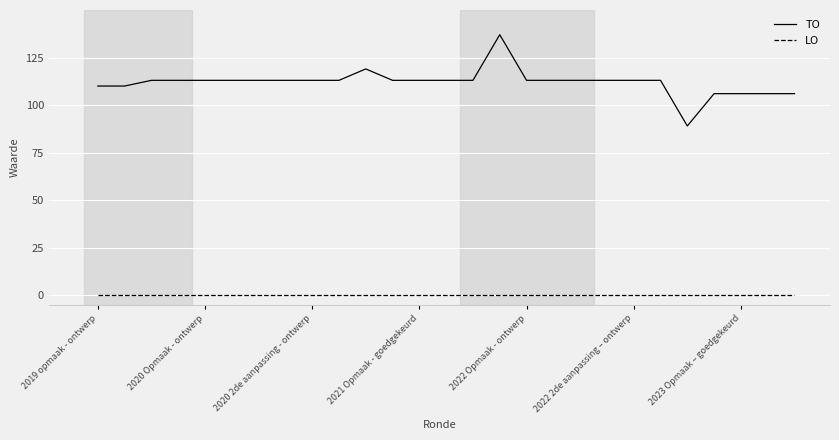

True or false: TO and LO cross at least once.

False